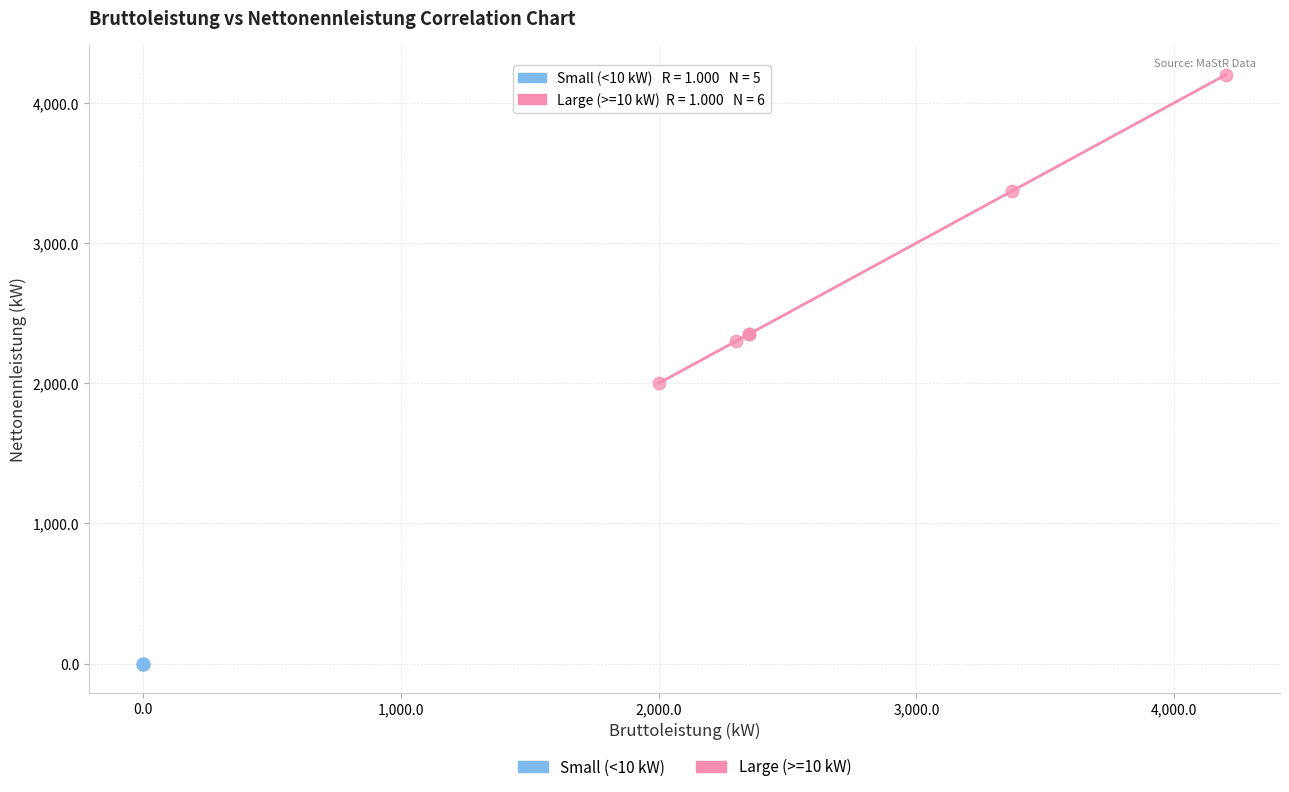

Which series contains the highest Y value?

Large (>=10 kW)